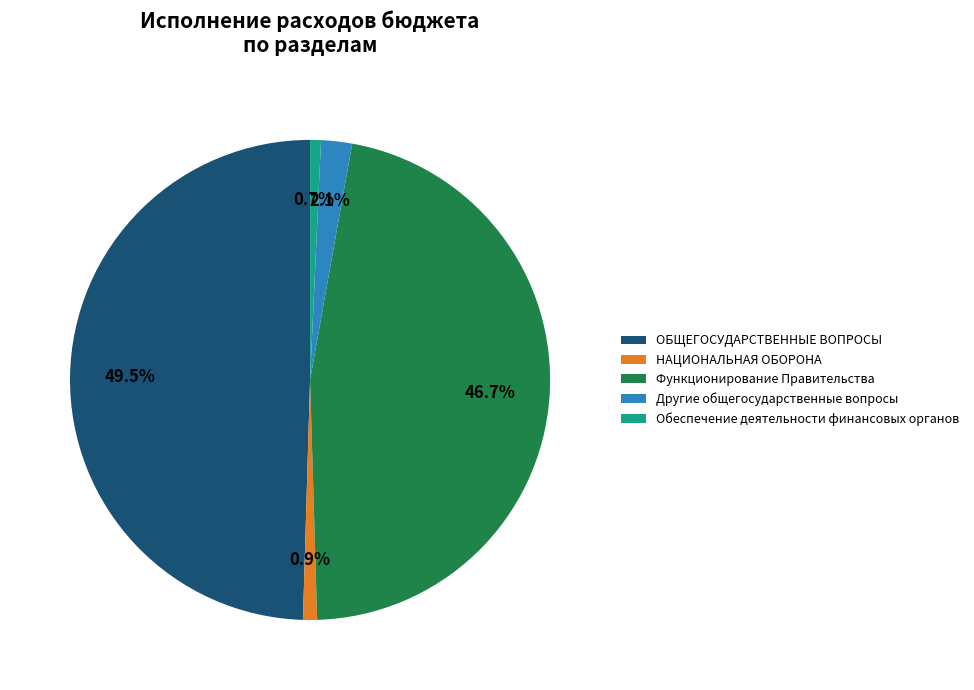

Is there a majority slice in this chart?

No